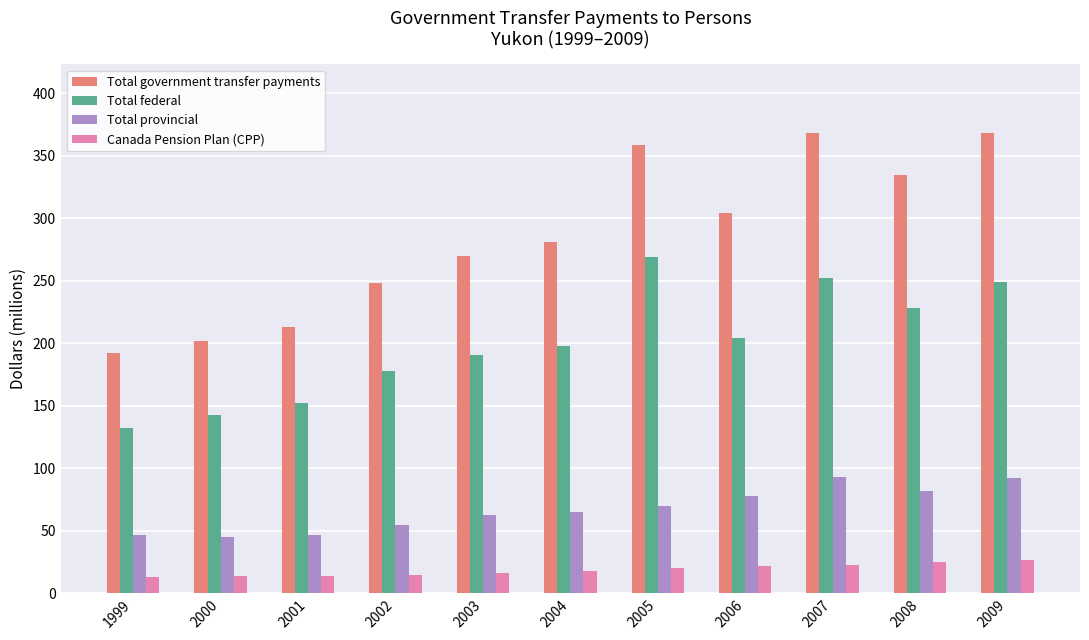

The value of Total government transfer payments at 2009 is 157. True or false?

False